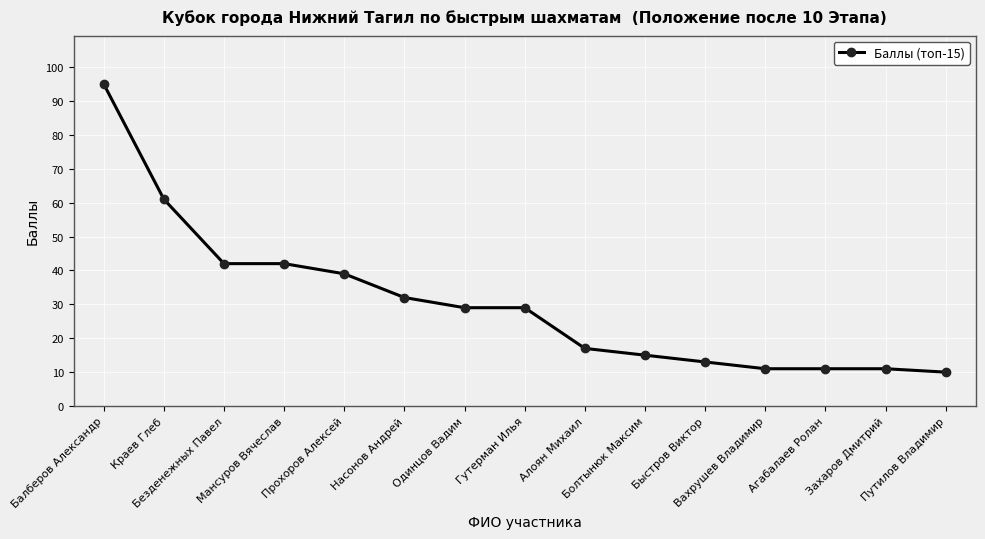

What is the label of the 14th point from the left?

Захаров Дмитрий